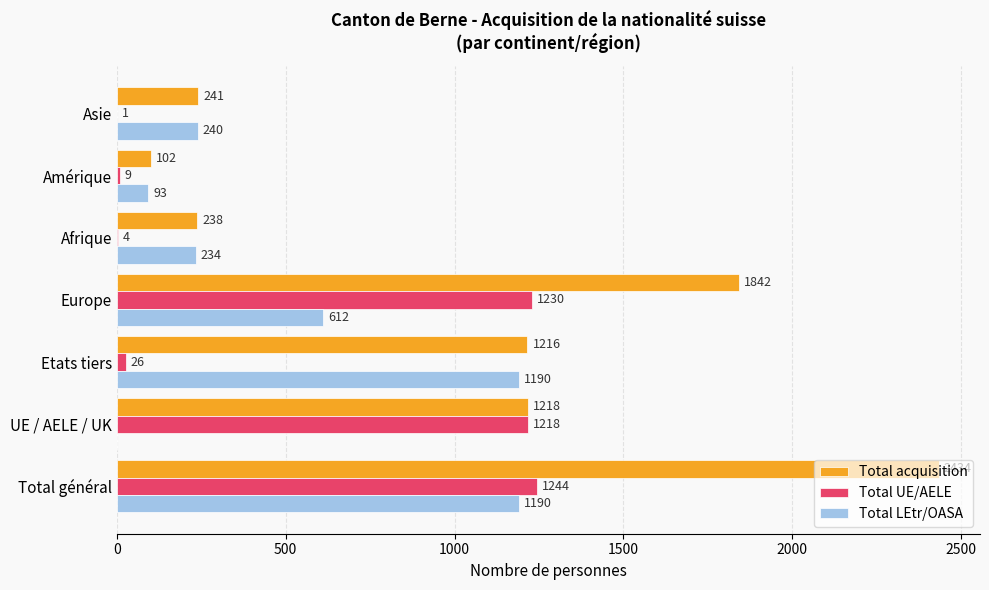

Read the Total LEtr/OASA value at Asie, to the nearest 100.

200